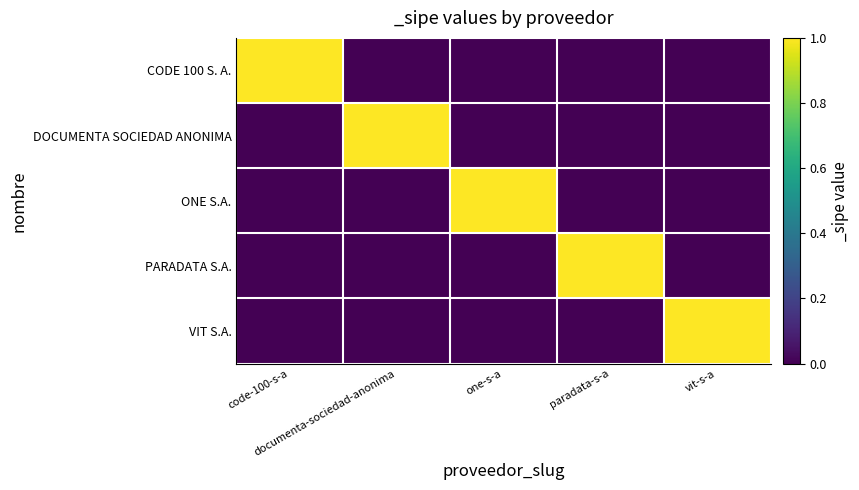

Rank the series at paradata-s-a from highest to lowest value.

PARADATA S.A., CODE 100 S. A., DOCUMENTA SOCIEDAD ANONIMA, ONE S.A., VIT S.A.